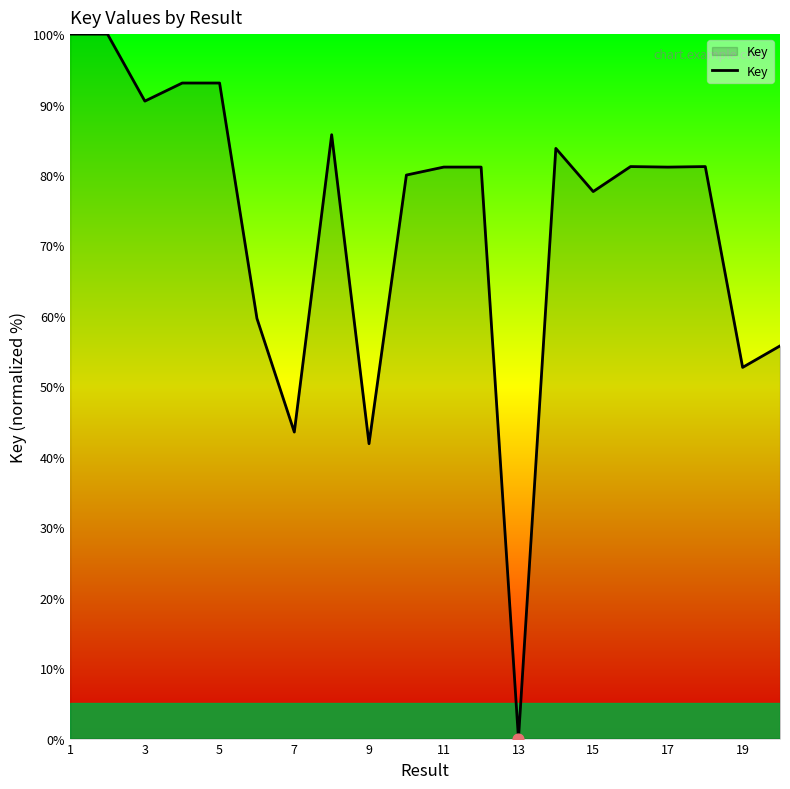

What is the difference between the maximum and minimum values?

100.0